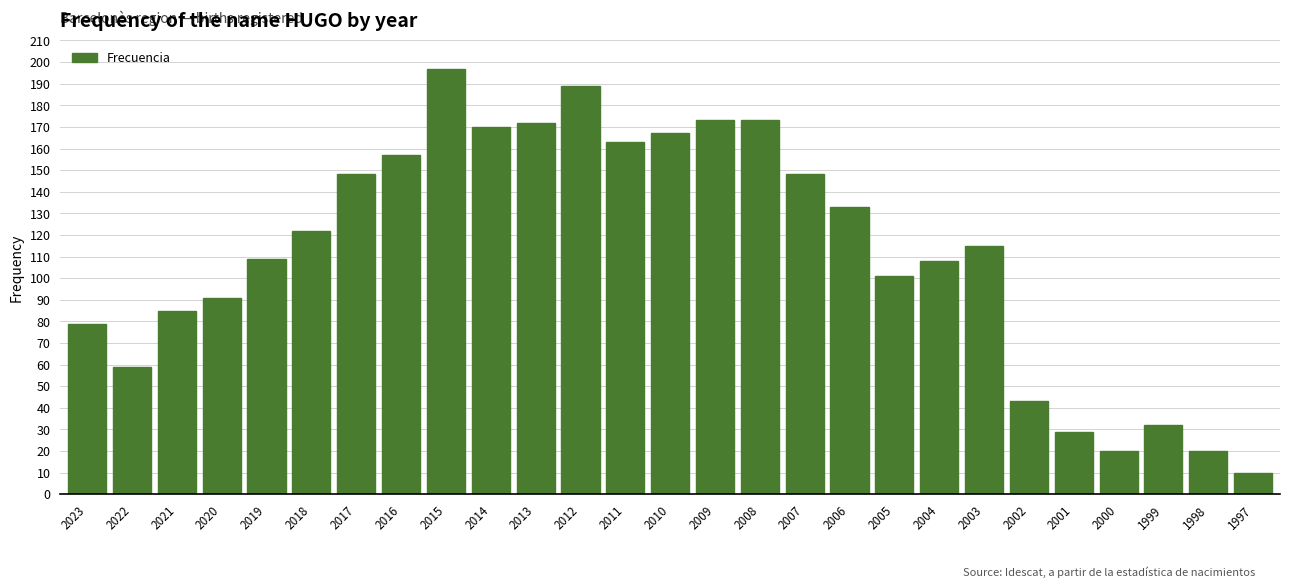

Reading right to left, what are all the values shown in this chart?

10	20	32	20	29	43	115	108	101	133	148	173	173	167	163	189	172	170	197	157	148	122	109	91	85	59	79